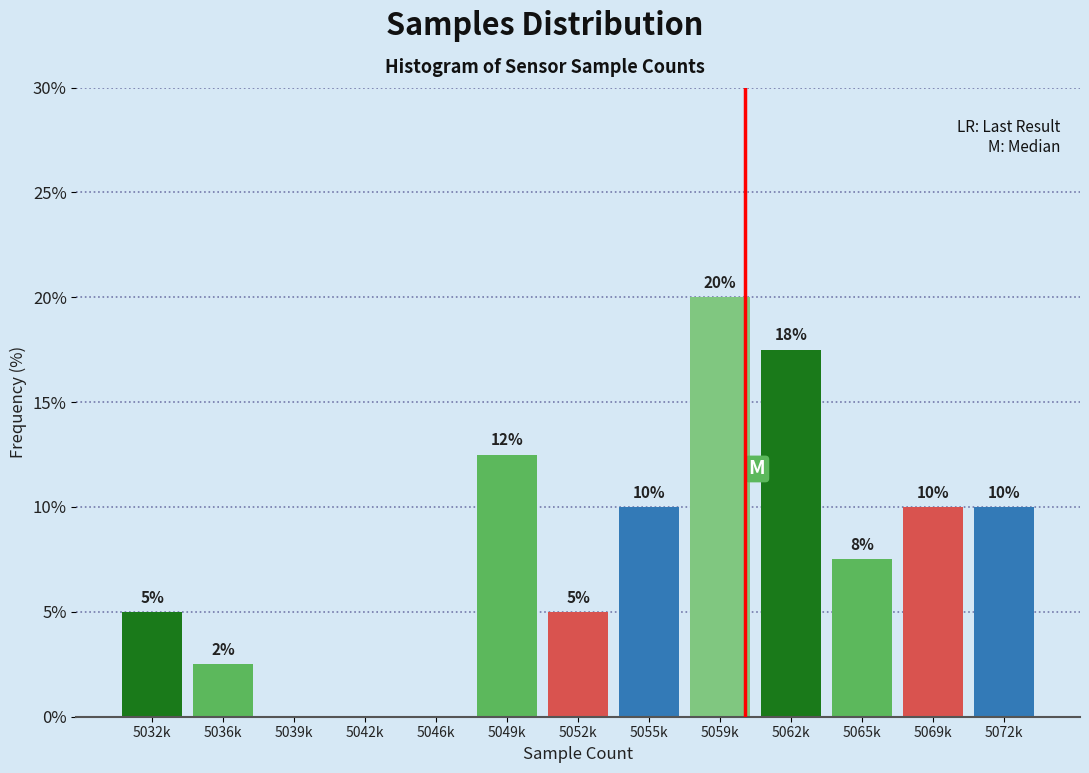

Which has a higher value, 5042k or 5055k?

5055k